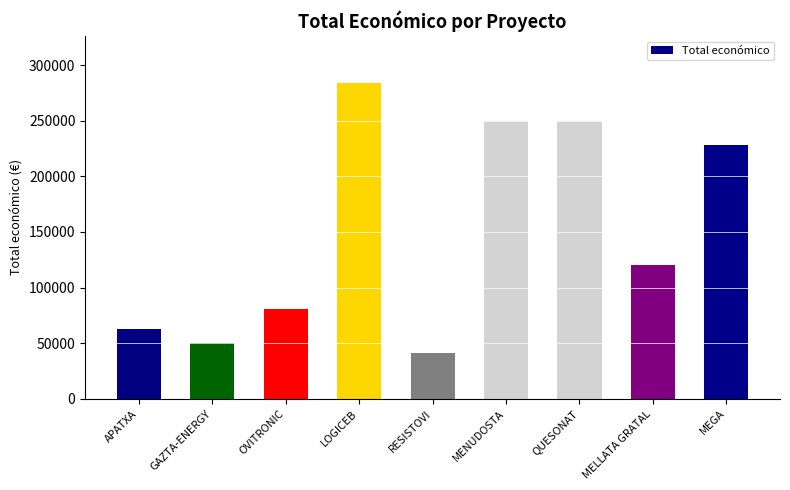

What is the average value?

151755